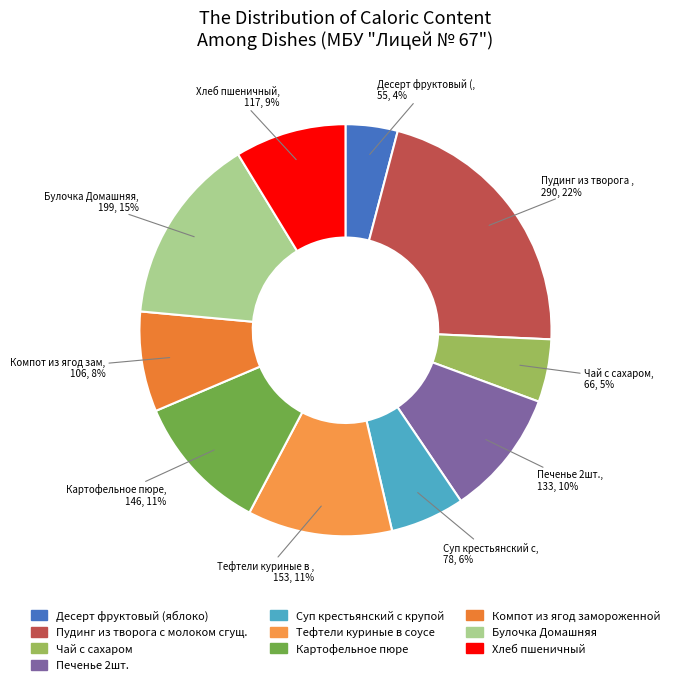

What percentage is the Суп крестьянский с крупой slice, to the nearest percent?

6%